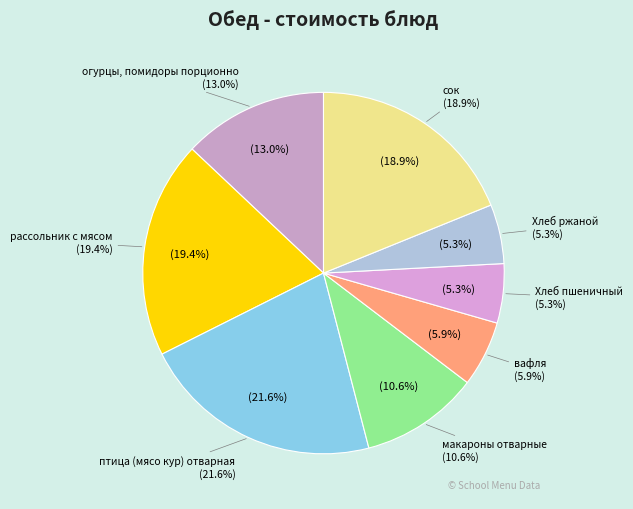

Do вафля and Хлеб ржаной together represent more than half of the pie?

No